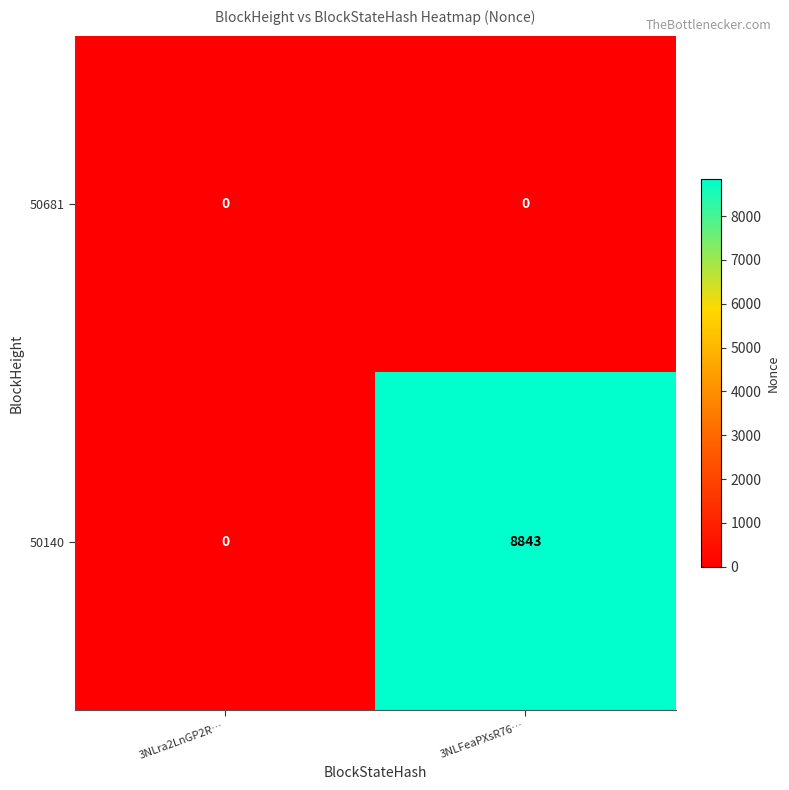

Reading left to right, transcribe all the data shown in this chart.

50681: 3NLra2LnGP2R…=0	3NLFeaPXsR76…=0
50140: 3NLra2LnGP2R…=0	3NLFeaPXsR76…=8843